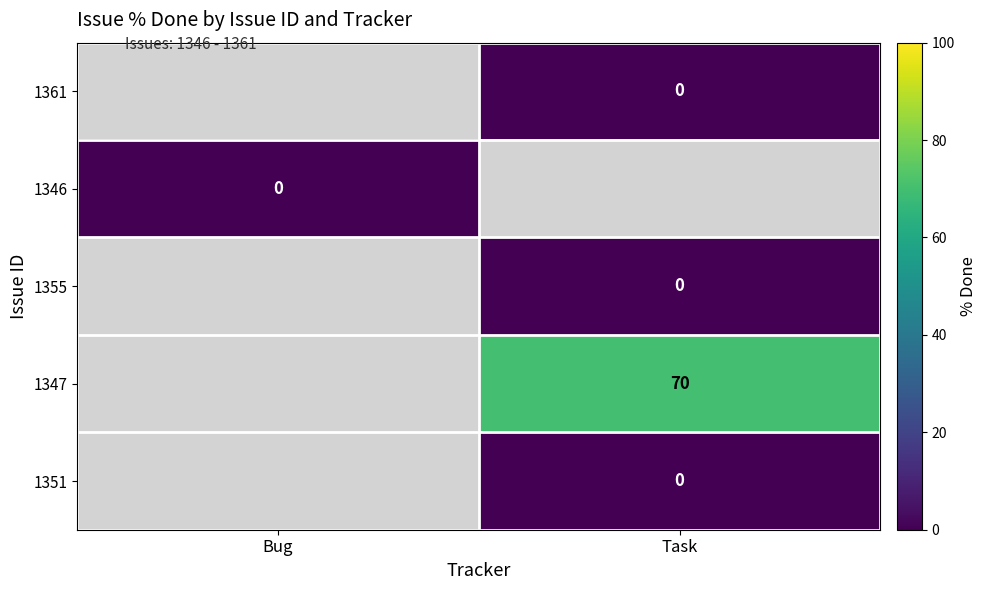

What is the greatest value displayed?

70.0